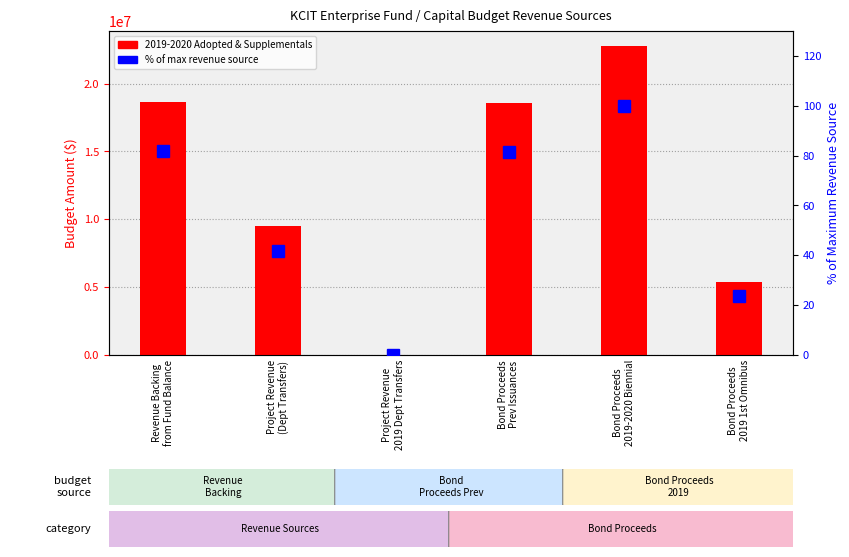

At which category does the chart reach its minimum across all series?

Project Revenue
2019 Dept Transfers